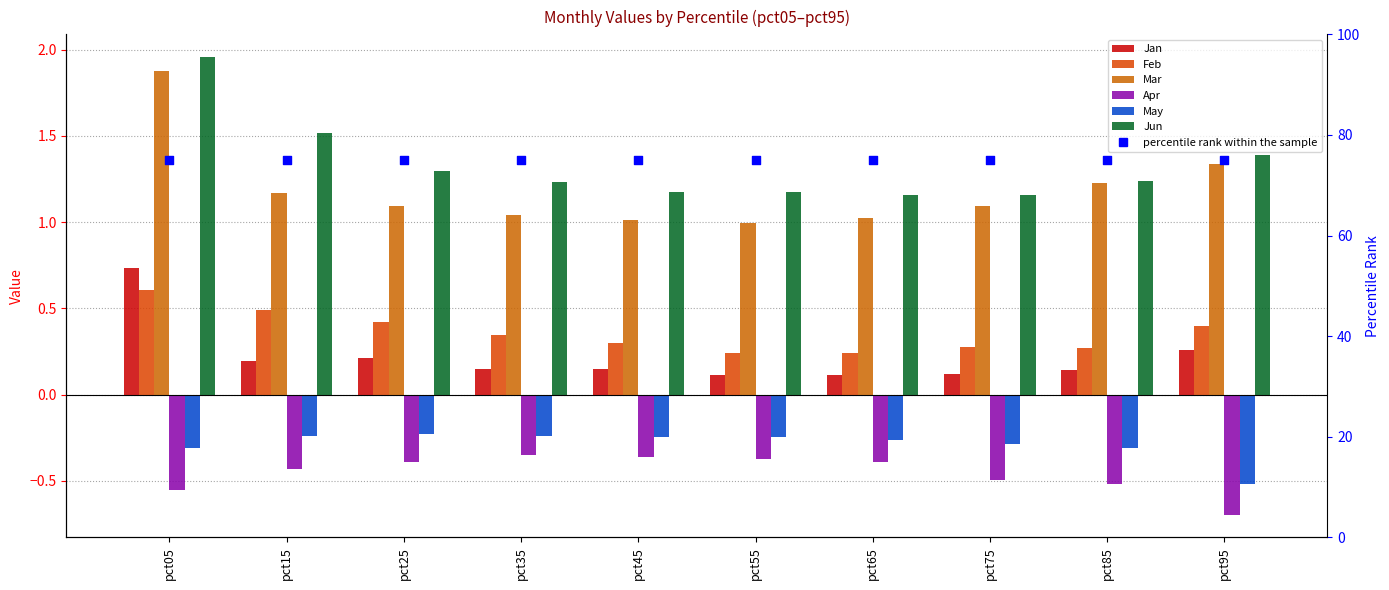

At which category is the sum across all series the highest?

pct05